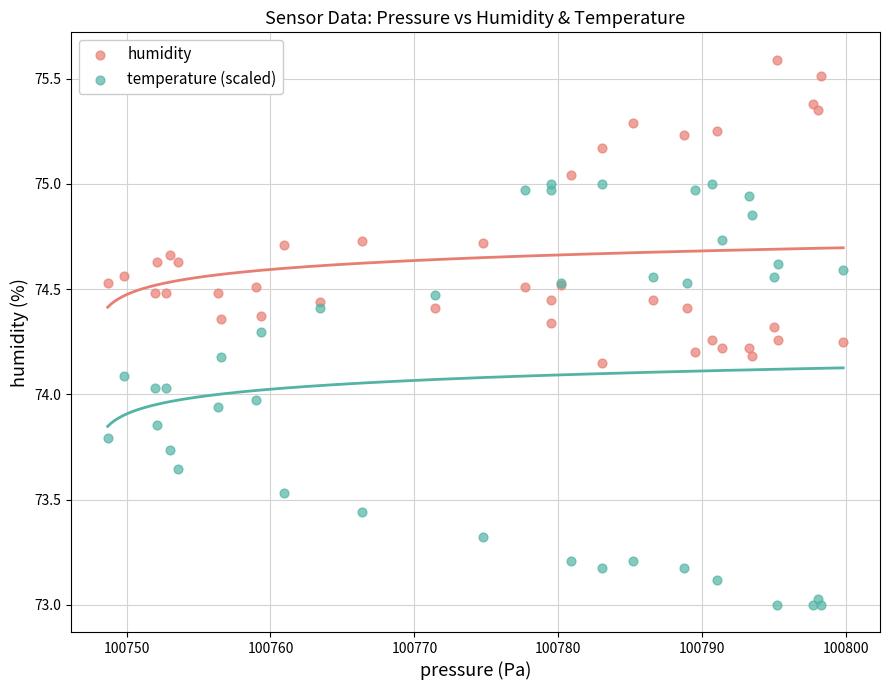

What is the X range (max minus min) for the scatter plot?

51.1